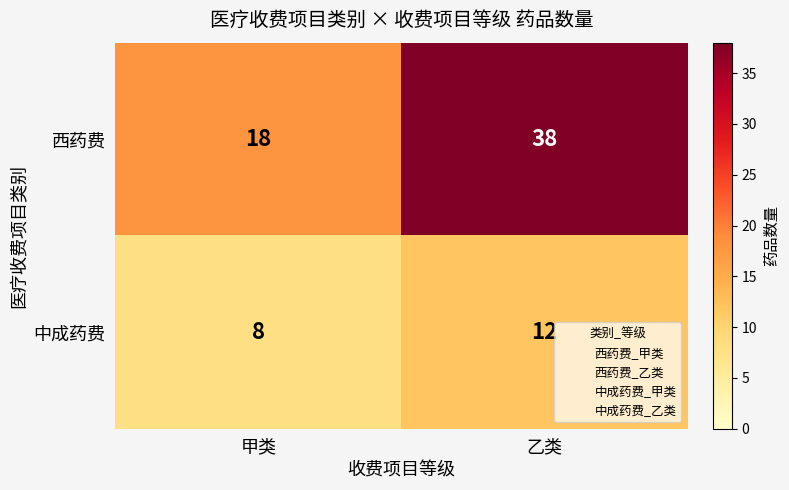

Reading left to right, transcribe all the data shown in this chart.

西药费: 甲类=18	乙类=38
中成药费: 甲类=8	乙类=12